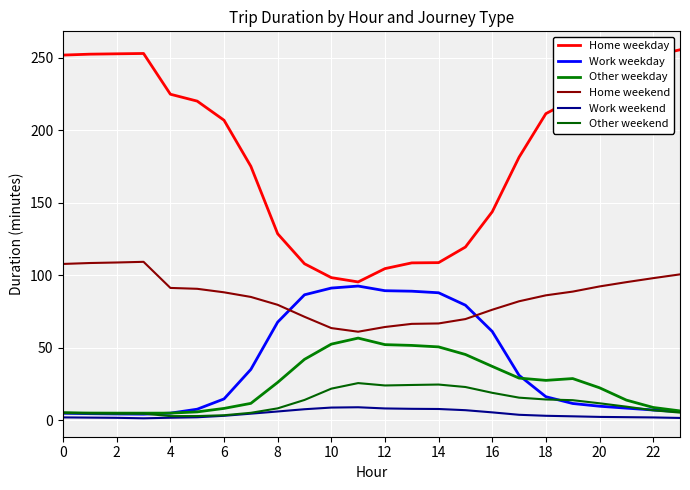

How many lines are shown in the chart?

6